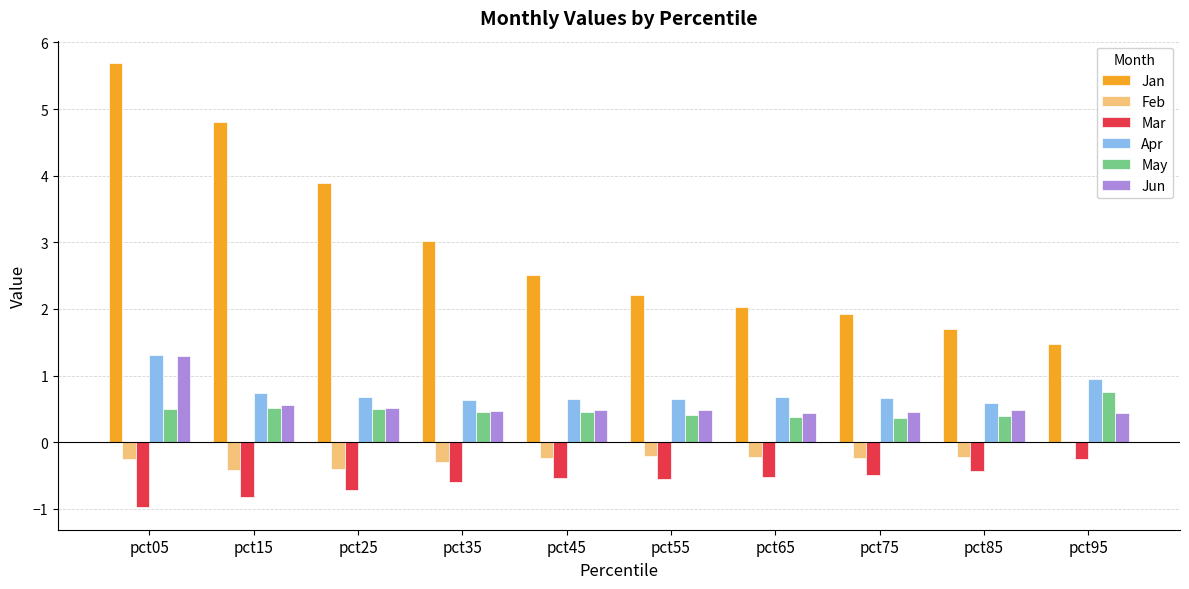

What is the difference between the maximum and minimum values in the Jan series?

4.2